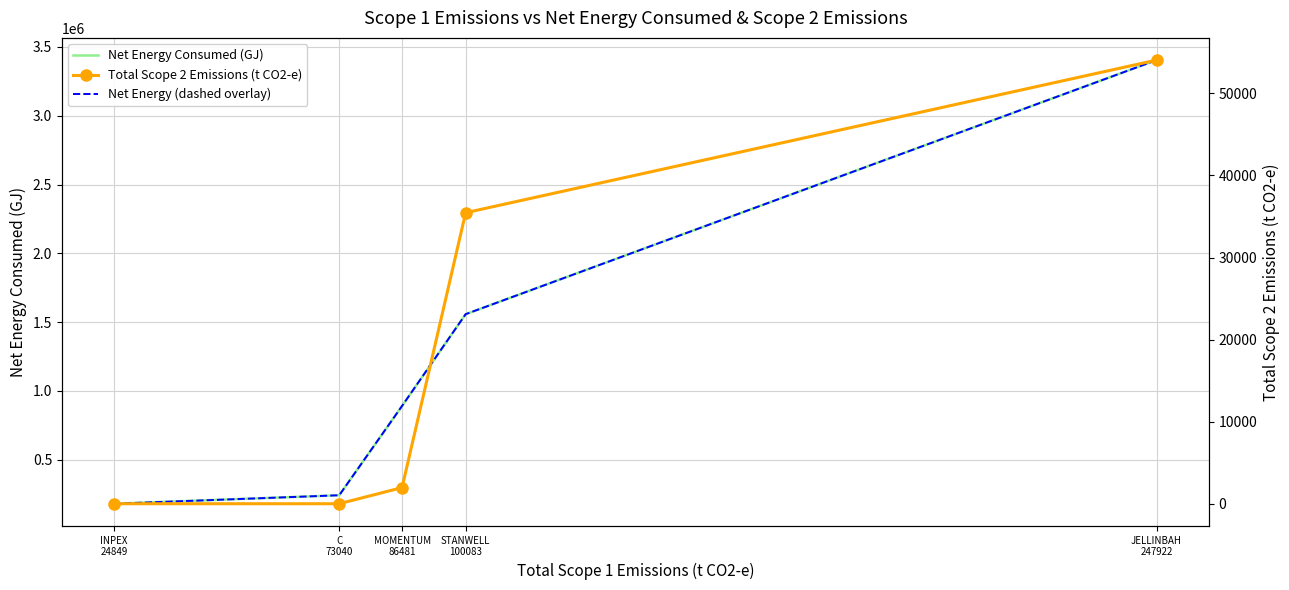

Which label corresponds to the smallest value in the chart?

INPEX
24849